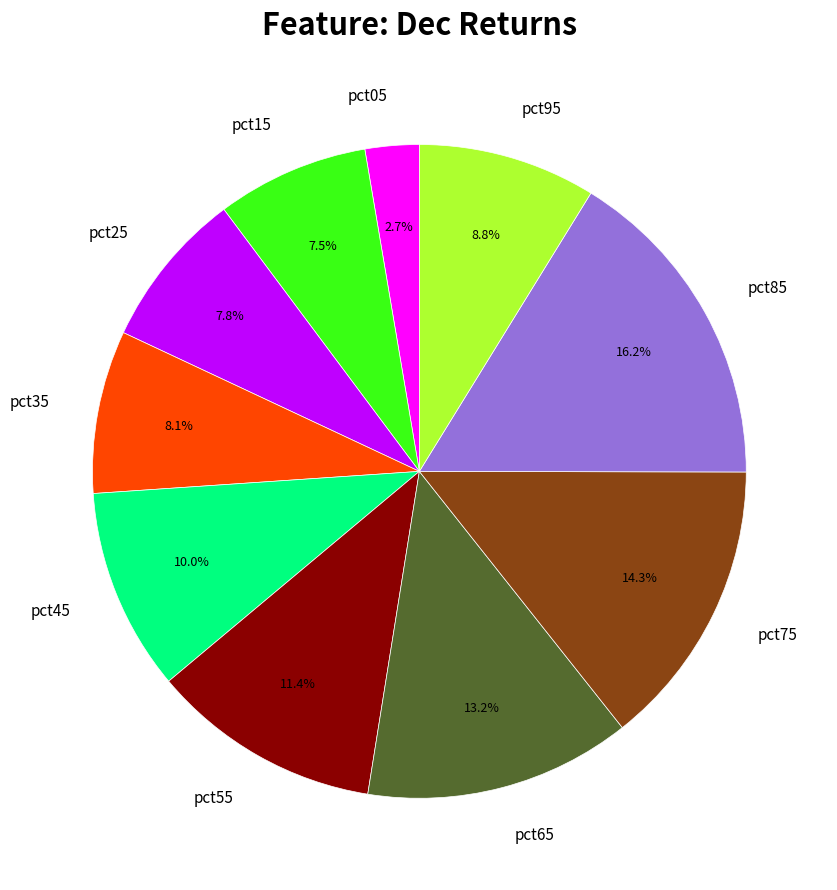

What is the total percentage of pct05 and pct95?

11.5%